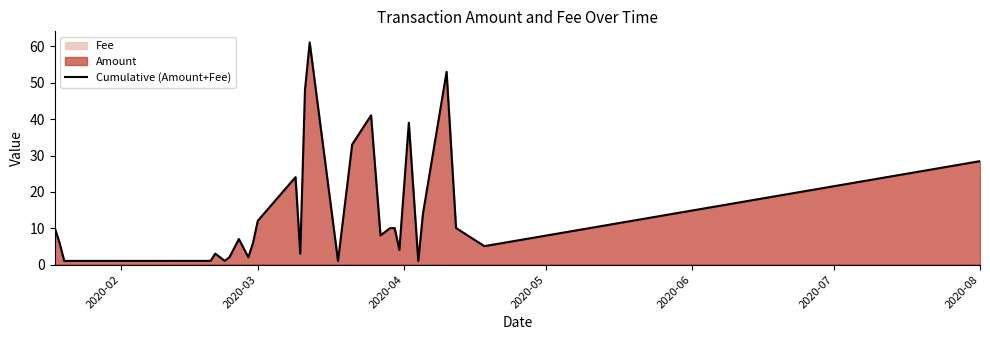

How many data points are less than 8?

15